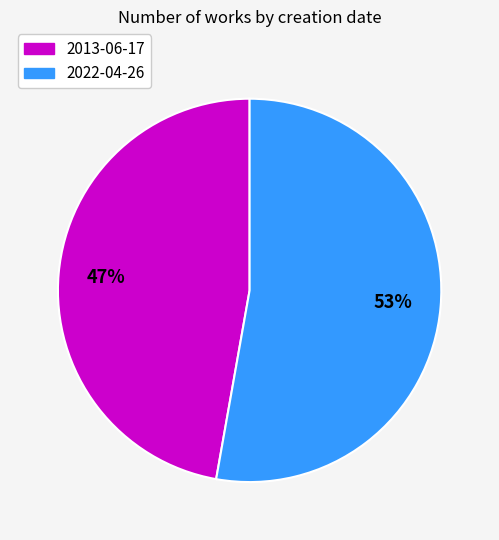

True or false: 2013-06-17 accounts for 47% of the total.

True